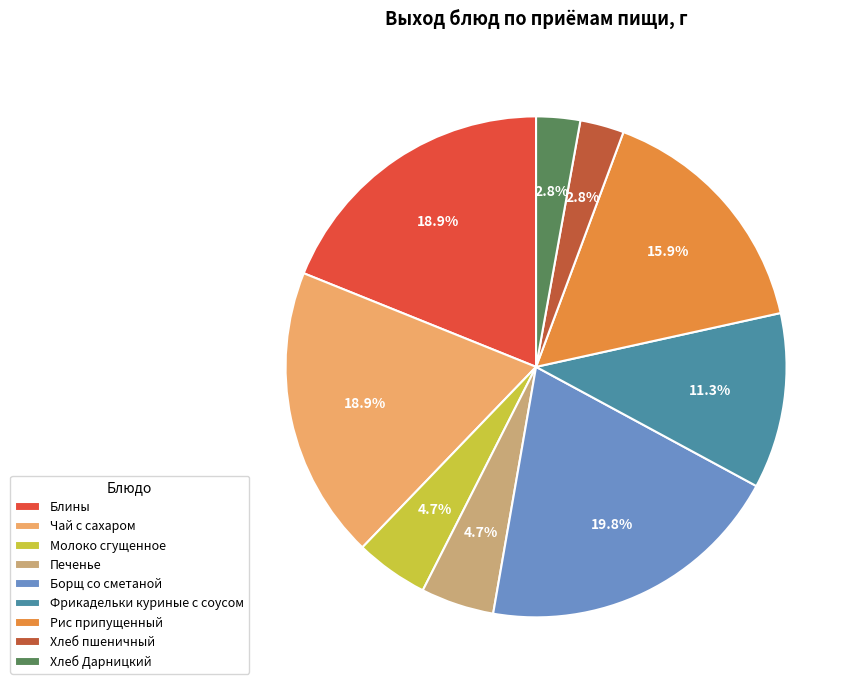

To the nearest percent, what is the difference between the largest and smallest slice percentages?

17%